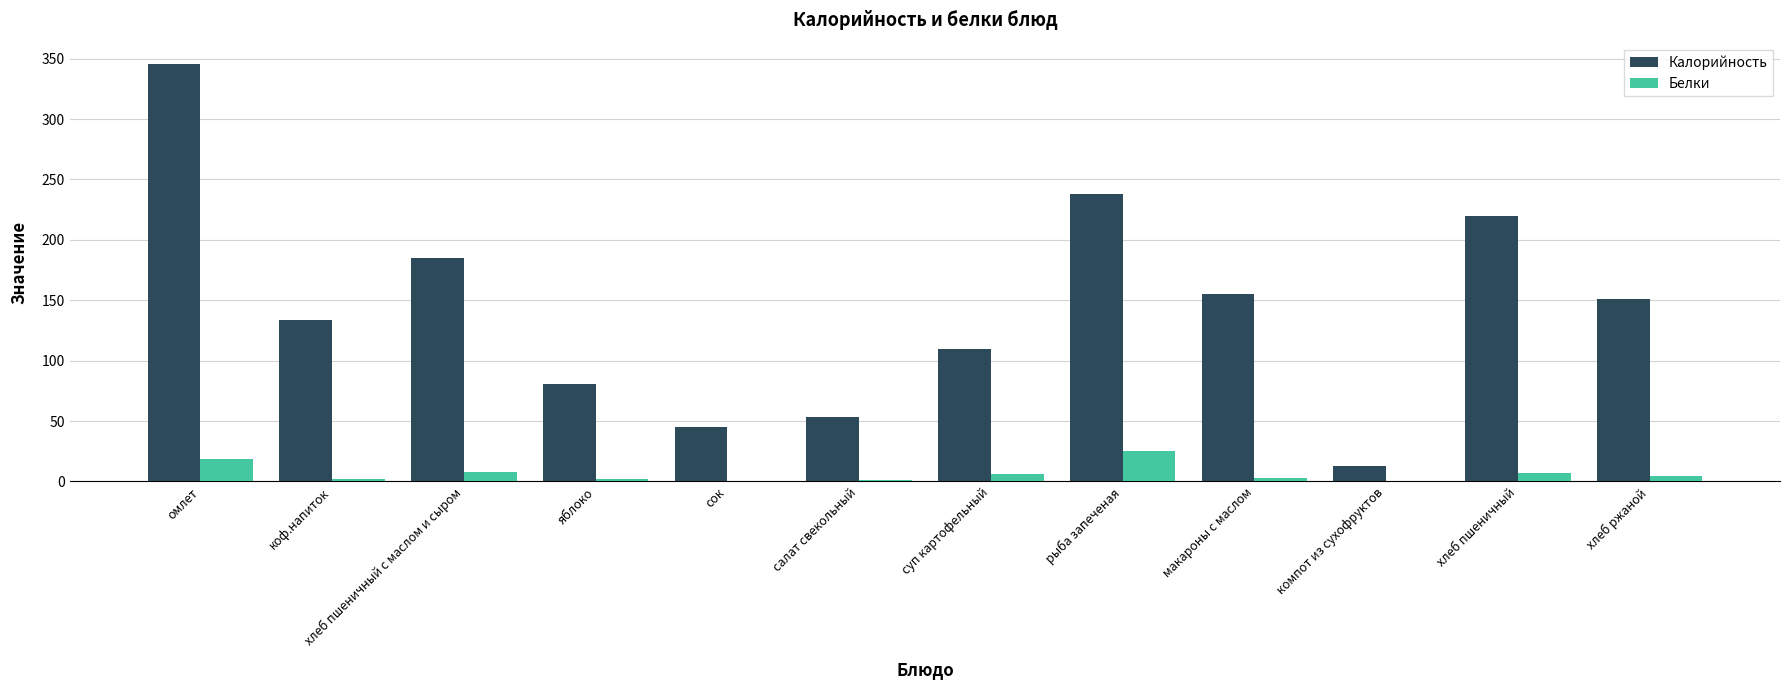

What is the total value across all series at хлеб ржаной?

155.8